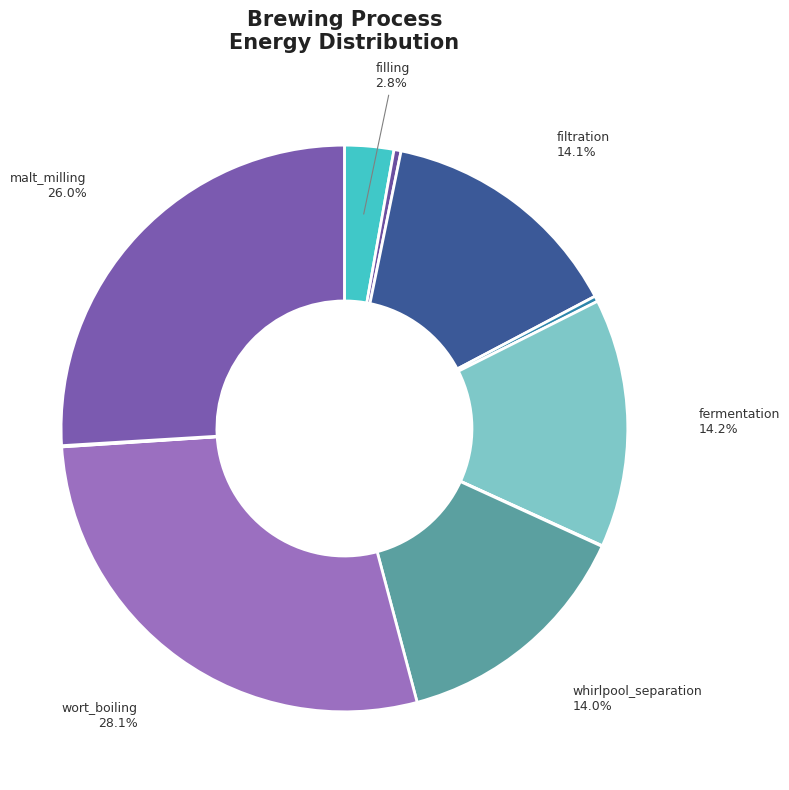

Which category has the biggest portion of the pie?

wort_boiling